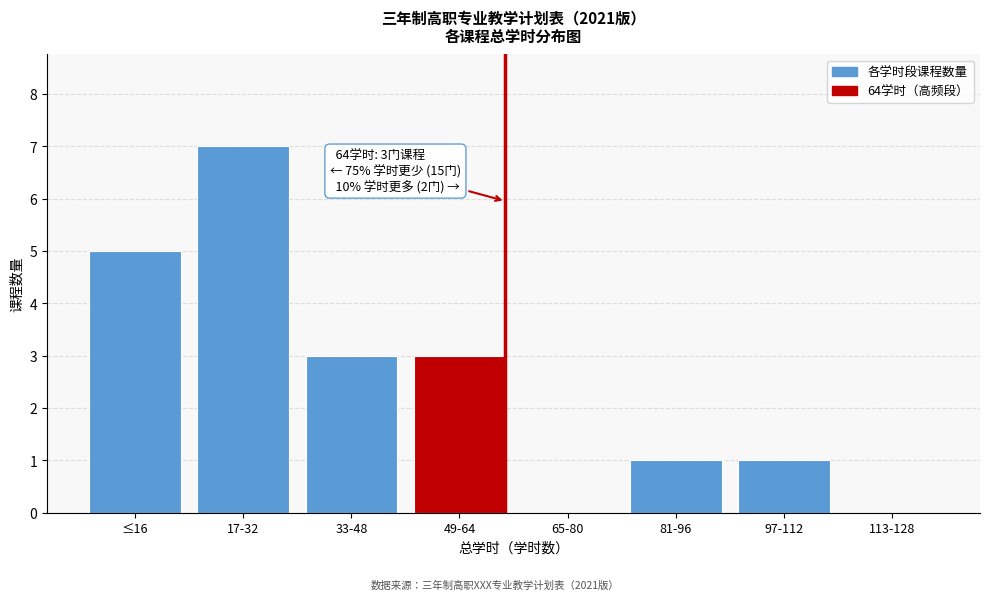

Reading left to right, what are all the values shown in this chart?

≤16=5	17-32=7	33-48=3	49-64=3	65-80=0	81-96=1	97-112=1	113-128=0